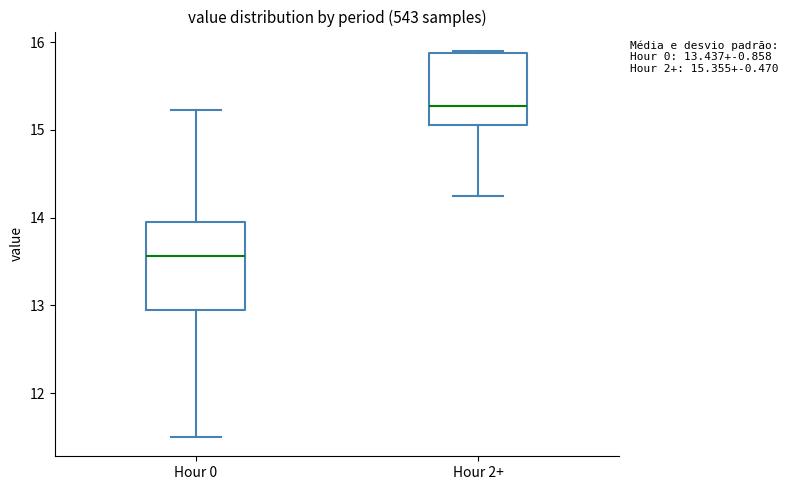

Which box's median line is the lowest?

Hour 0